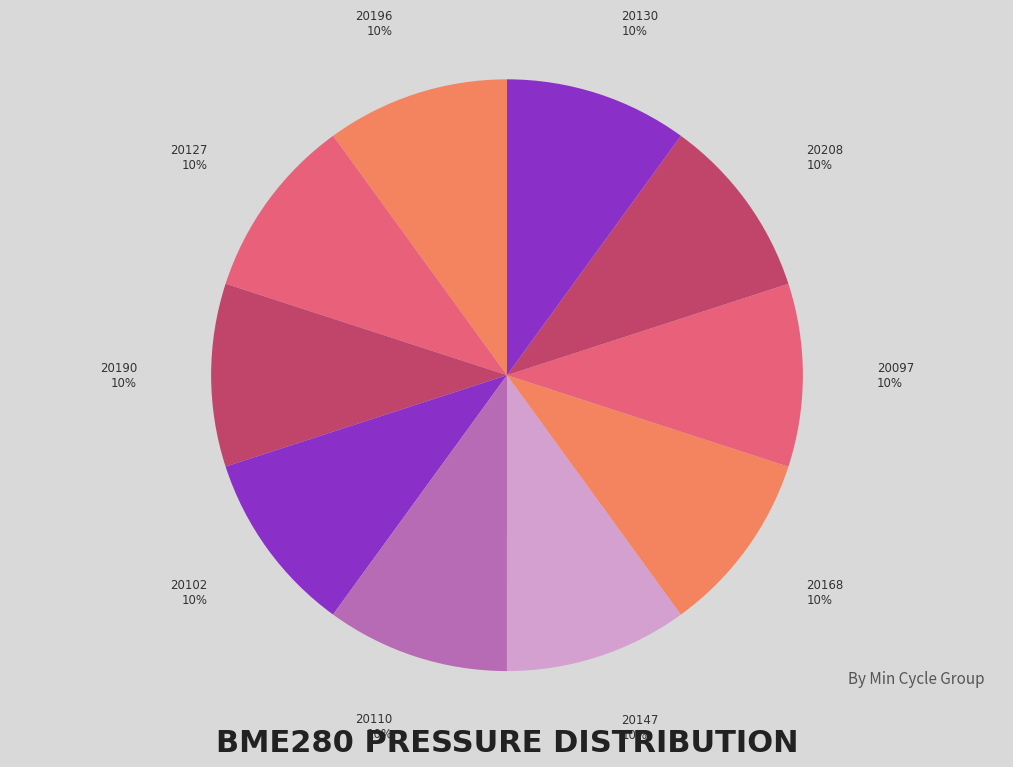

To the nearest percent, what portion does 20190 represent?

10%